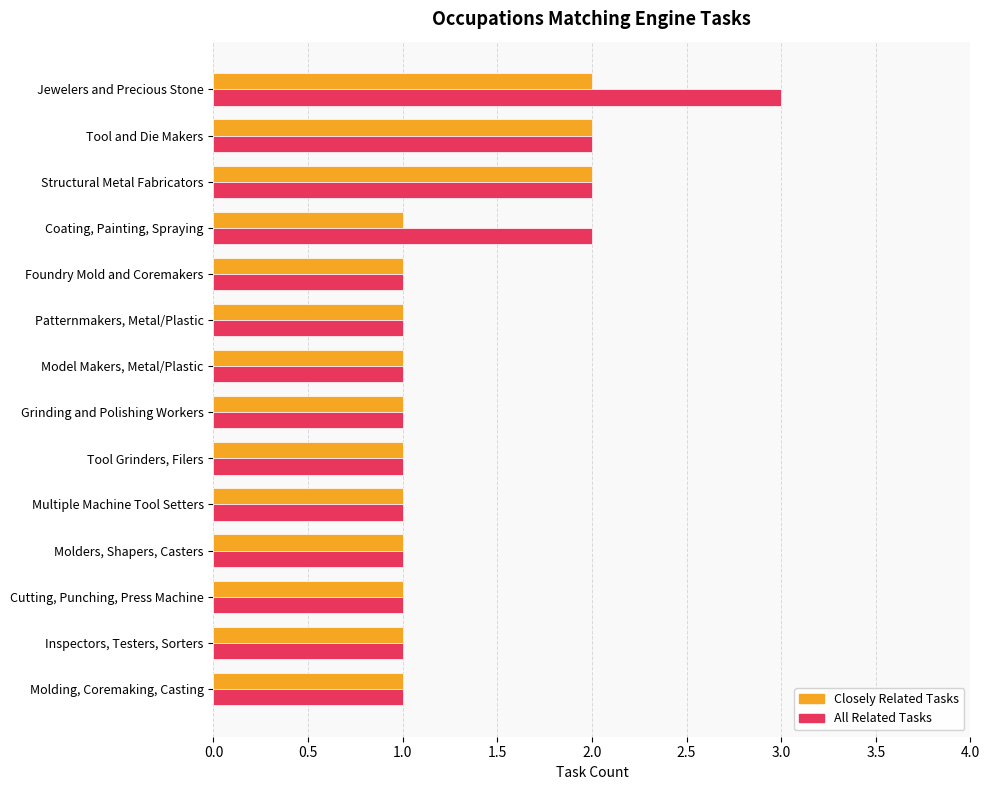

Which series has the widest spread of values?

All Related Tasks